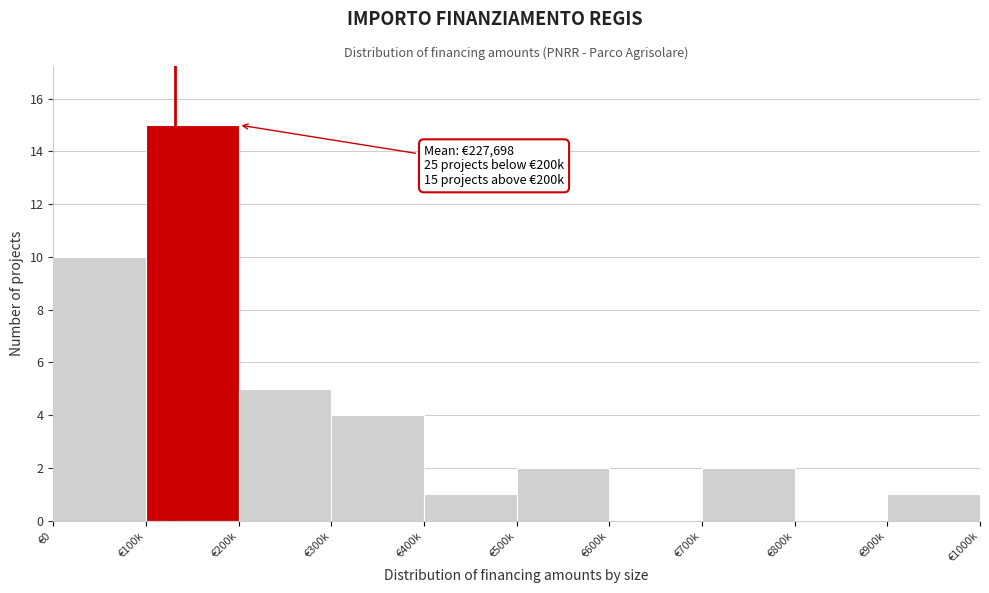

Reading left to right, extract all data points from this chart.

€0=10	€100k=15	€200k=5	€300k=4	€400k=1	€500k=2	€600k=0	€700k=2	€800k=0	€900k=1